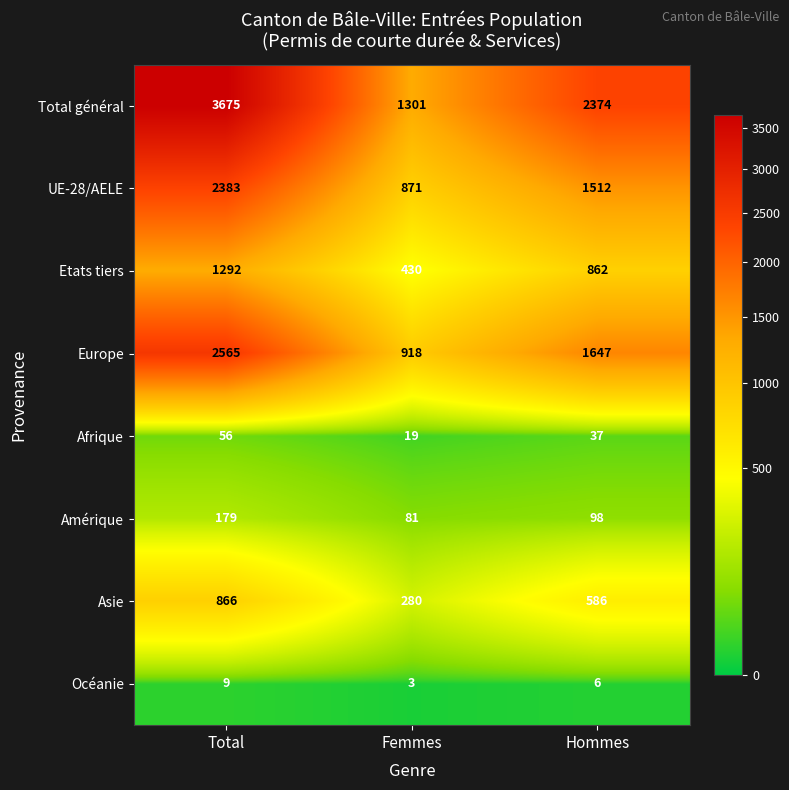

Which series has the widest spread of values?

Total général